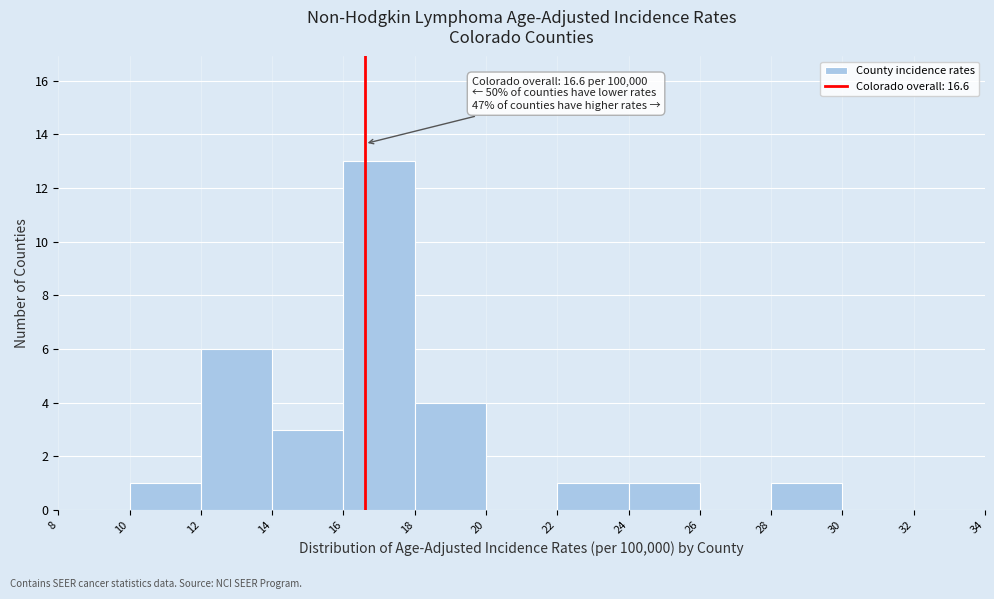

Which range on the x-axis has the tallest bar?

16 to 18